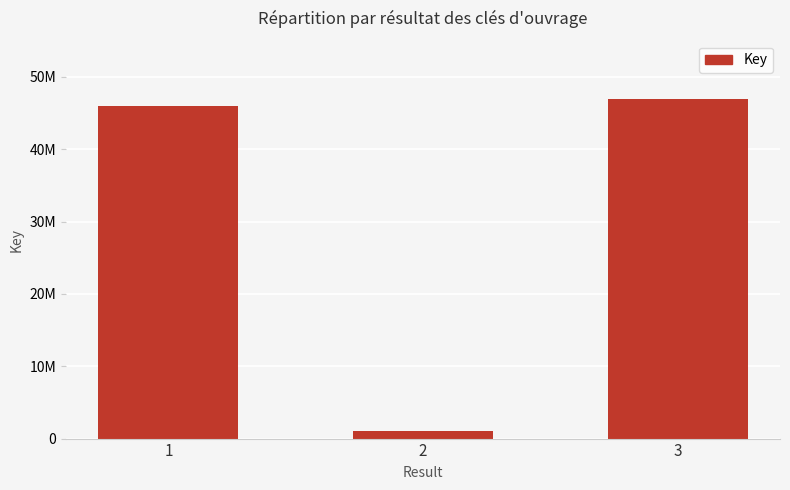

What is the value of the 1st bar from the left?

45938022